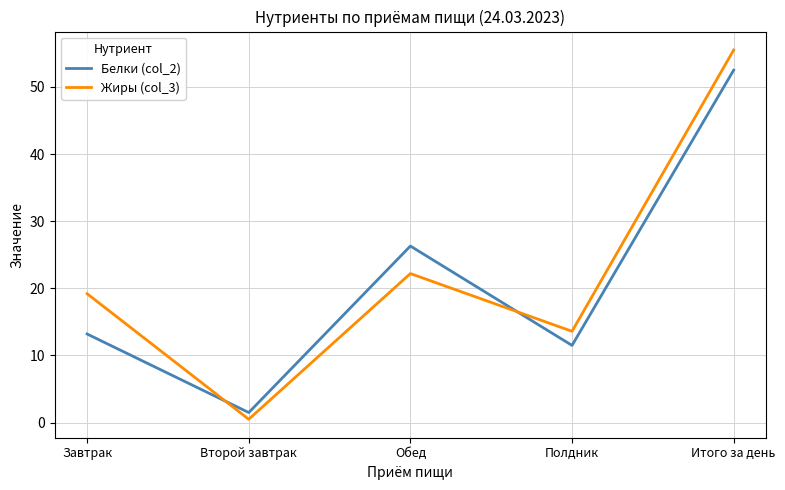

At which category does Жиры (col_3) reach its first local peak?

Обед